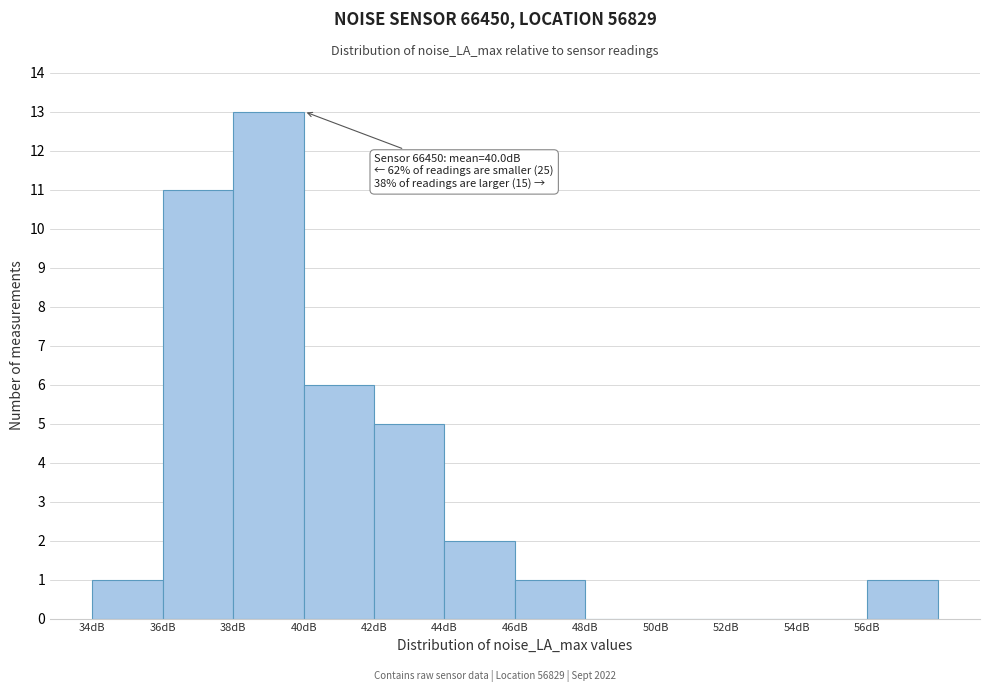

Which range on the x-axis has the tallest bar?

38 to 40